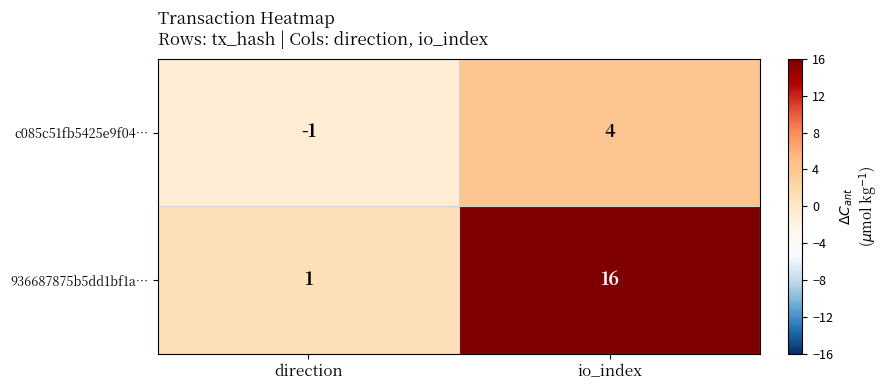

At how many categories does at least one series exceed 10?

1